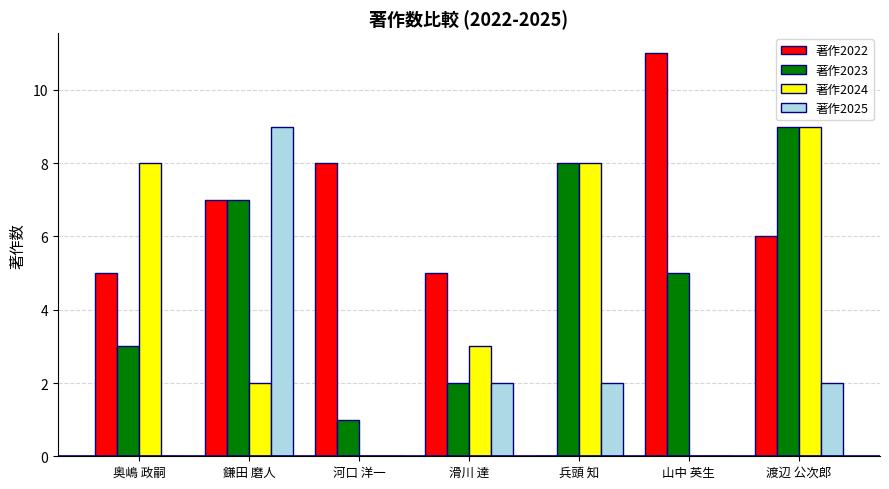

Are the bars grouped side by side (vs. stacked)?

Yes